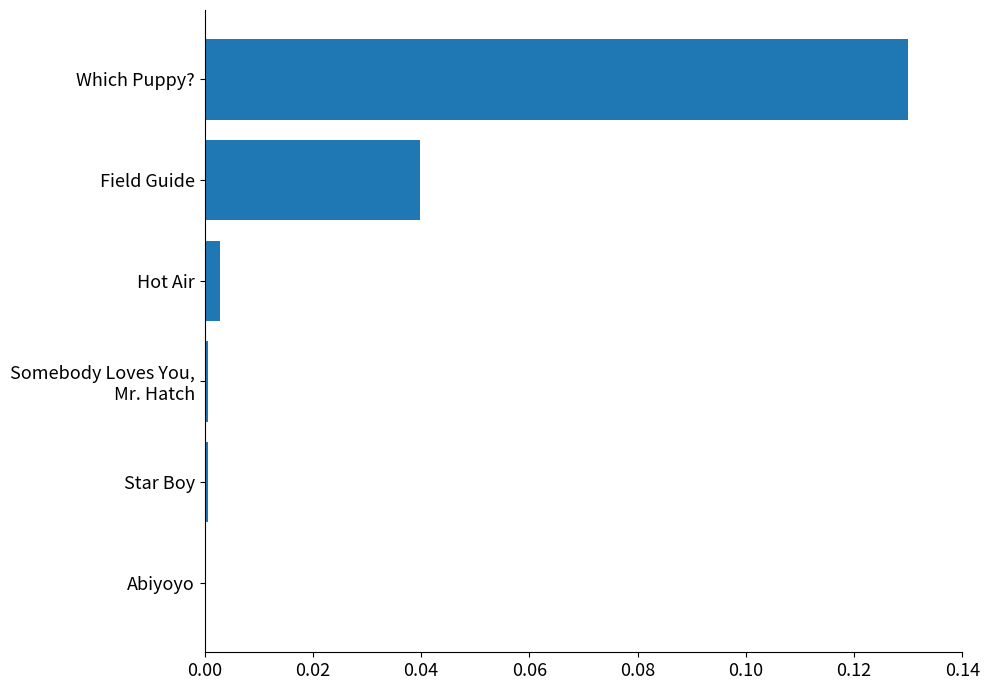

At which category does the chart reach its peak across all series?

Which Puppy?